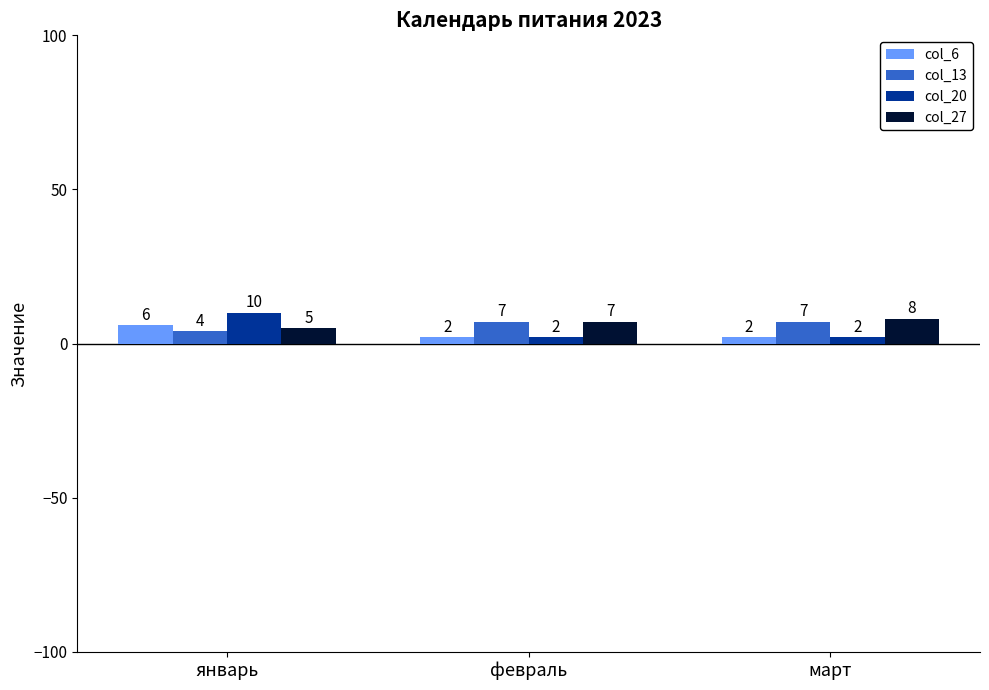

Rank the series by their maximum value, from lowest to highest.

col_6, col_13, col_27, col_20